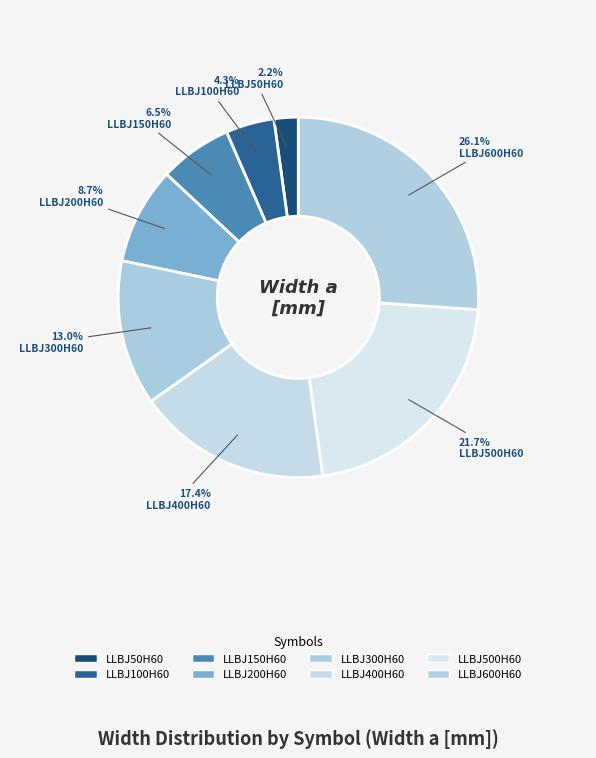

Approximately how many times larger is the value at LLBJ200H60 compared to LLBJ300H60?

0.7